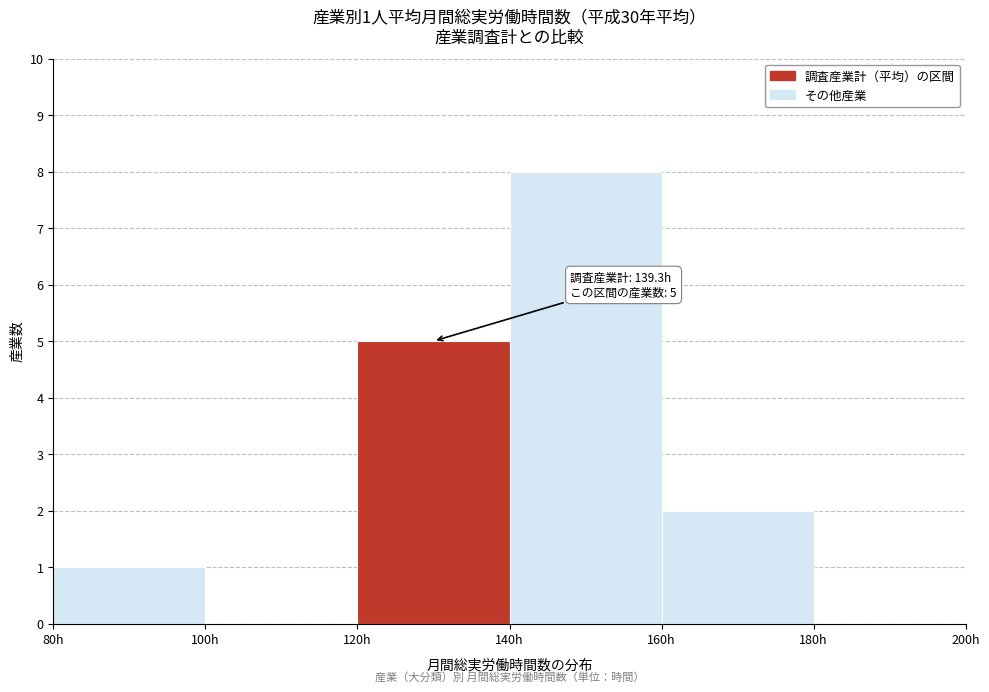

Over which range of the x-axis is the bar tallest?

140 to 160